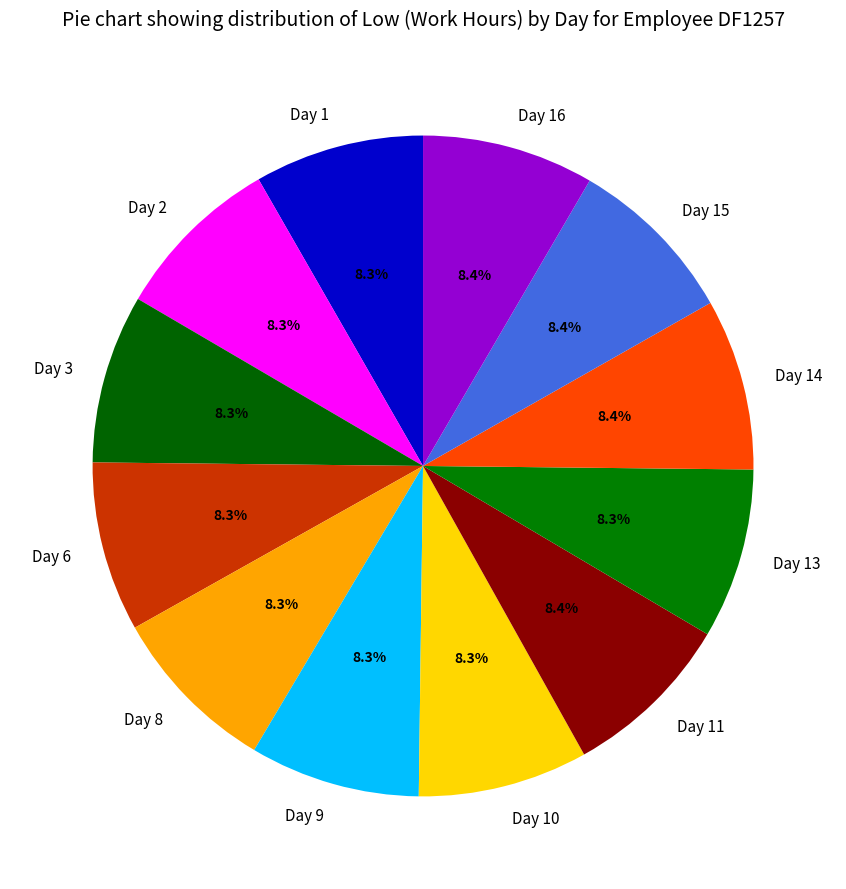

What percentage is the Day 2 slice, to the nearest percent?

8%